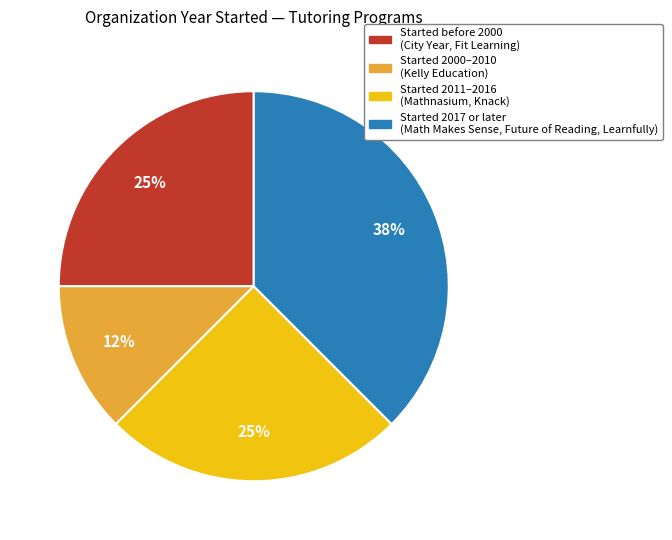

Is there a majority slice in this chart?

No